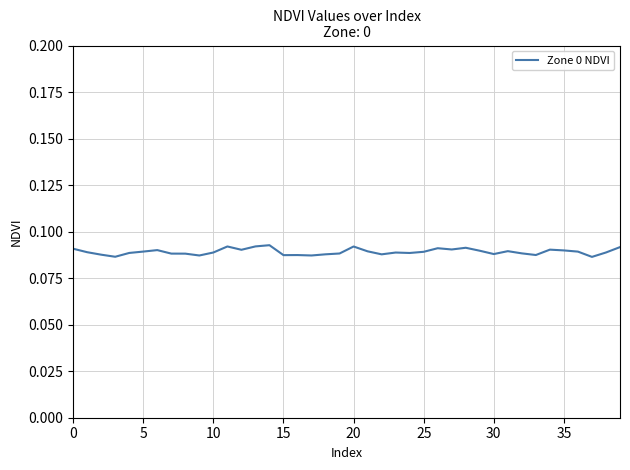

Does the chart display data point markers on the line(s)?

No